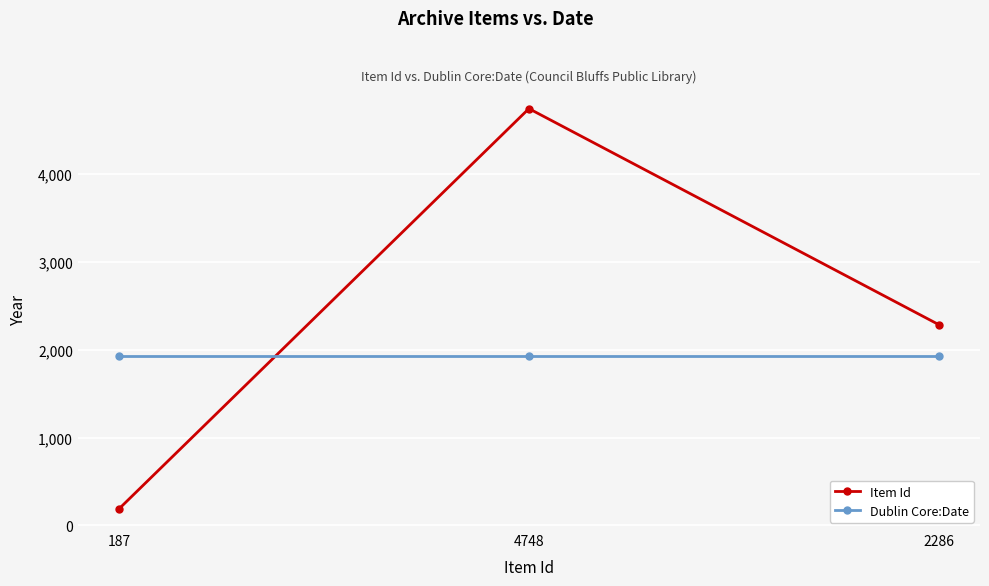

Which series has the largest total across all categories?

Item Id